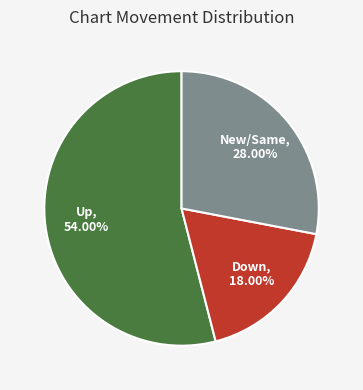

Does Up, 54.00% represent more than half of the total?

Yes